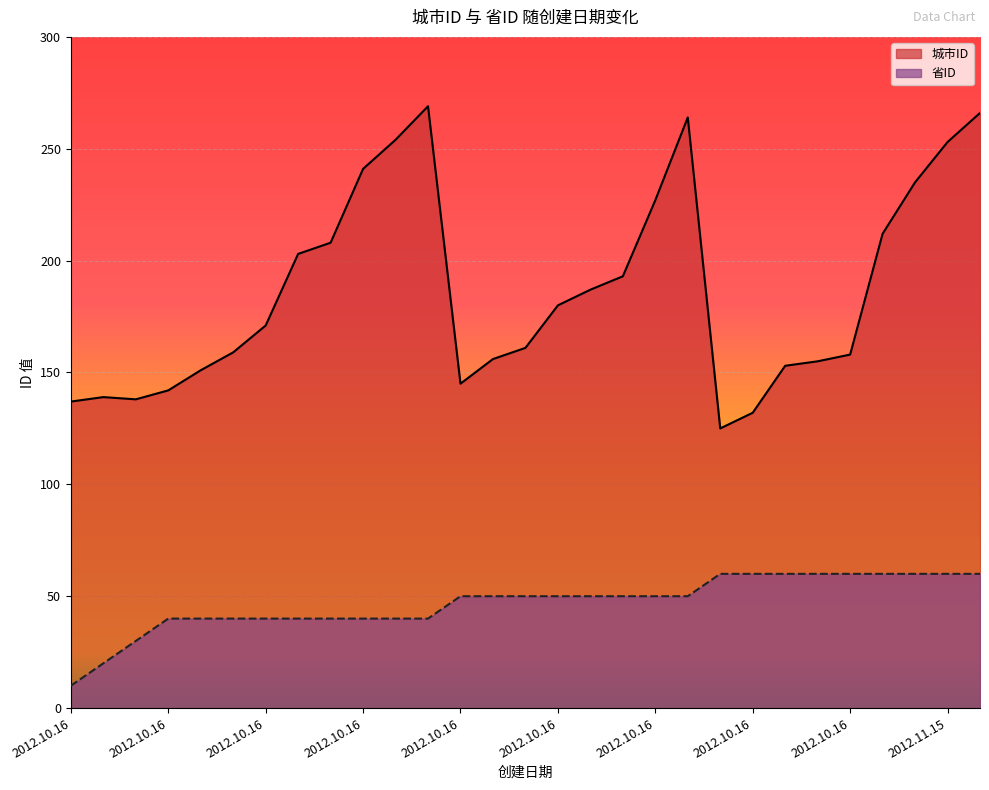

The value of 城市ID at 2012.10.16 is 125. True or false?

True